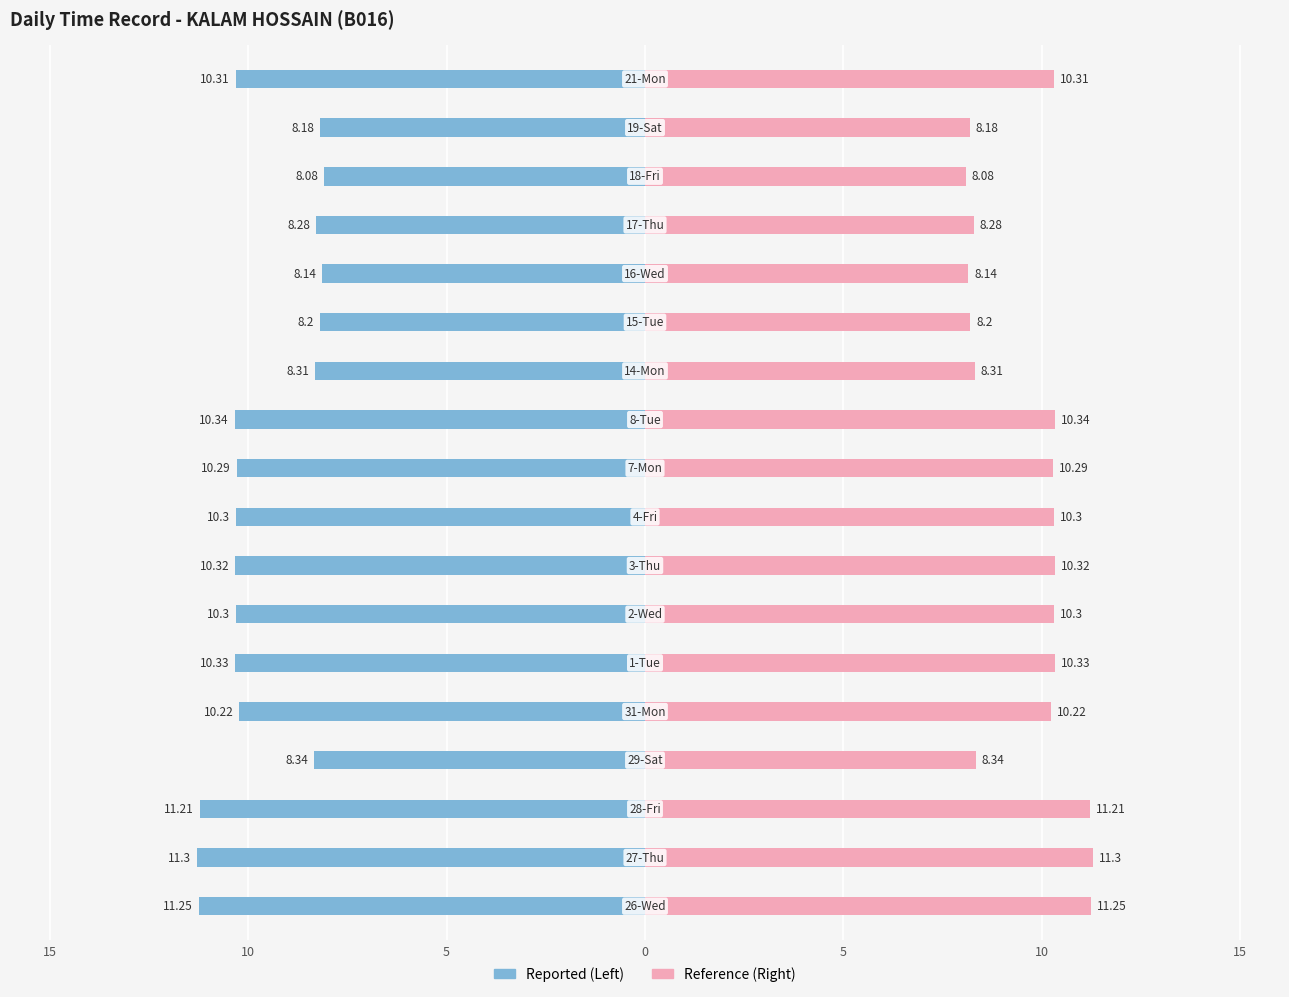

True or false: Daily Hours (Ref) has a value of 3.5 at 17.

False